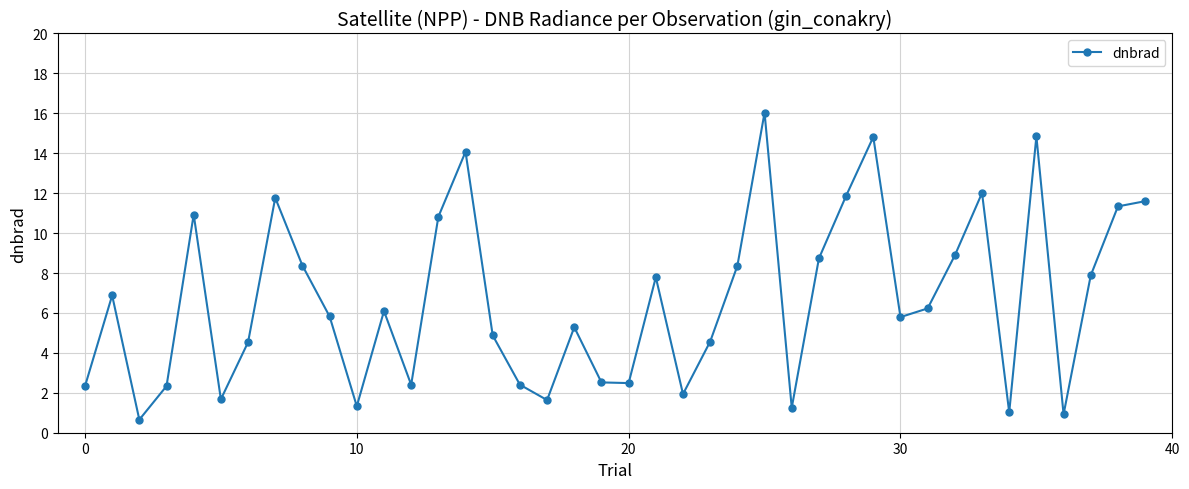

True or false: there are more than 0 points higher than both neighbors.

True